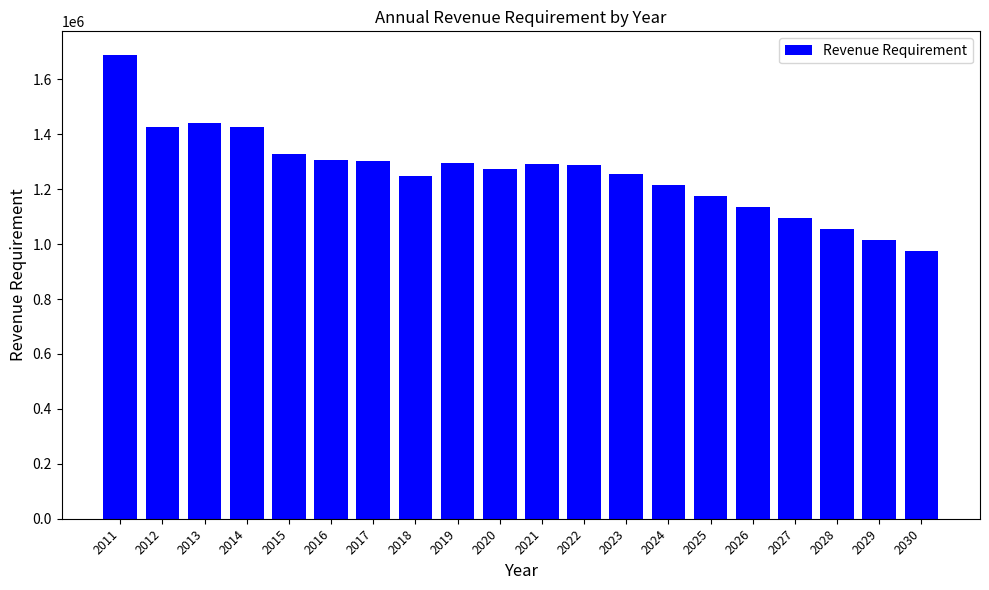

Between 2011 and 2027, which is larger?

2011